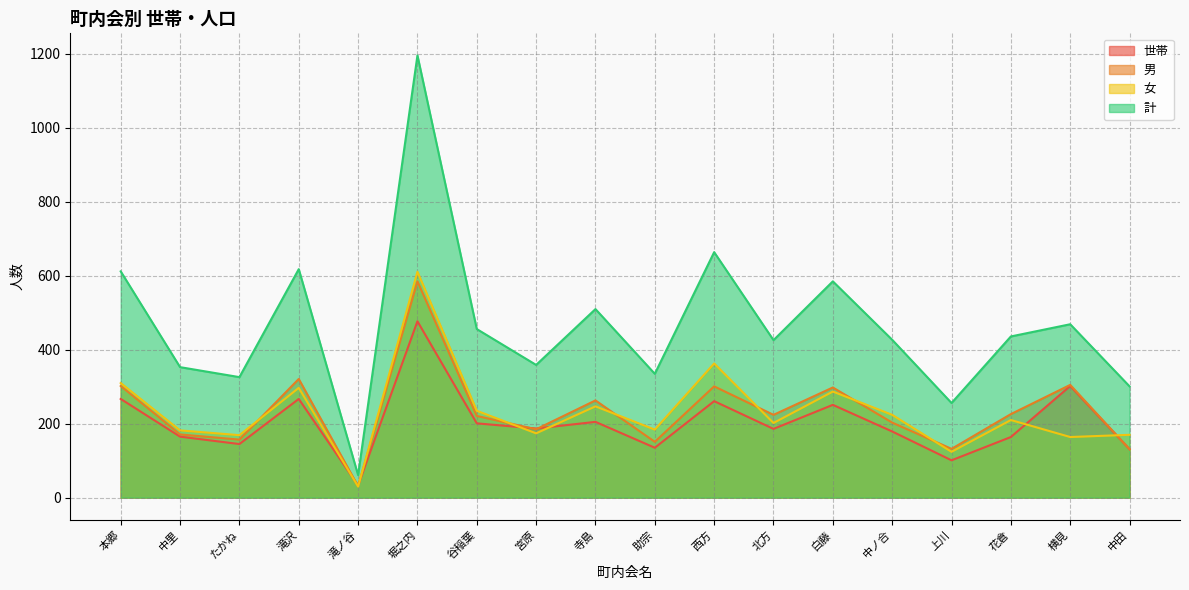

Between 北方 and 横見, which is larger?

横見